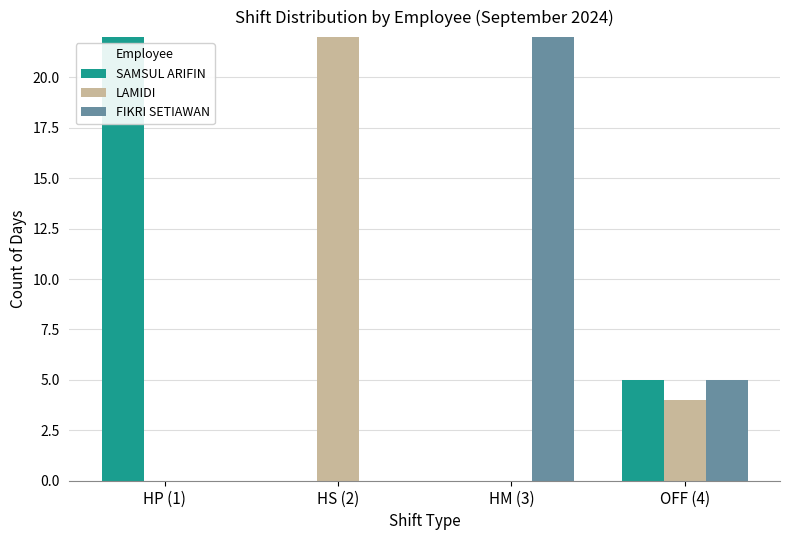

Rank the series at HS (2) from highest to lowest value.

LAMIDI, SAMSUL ARIFIN, FIKRI SETIAWAN